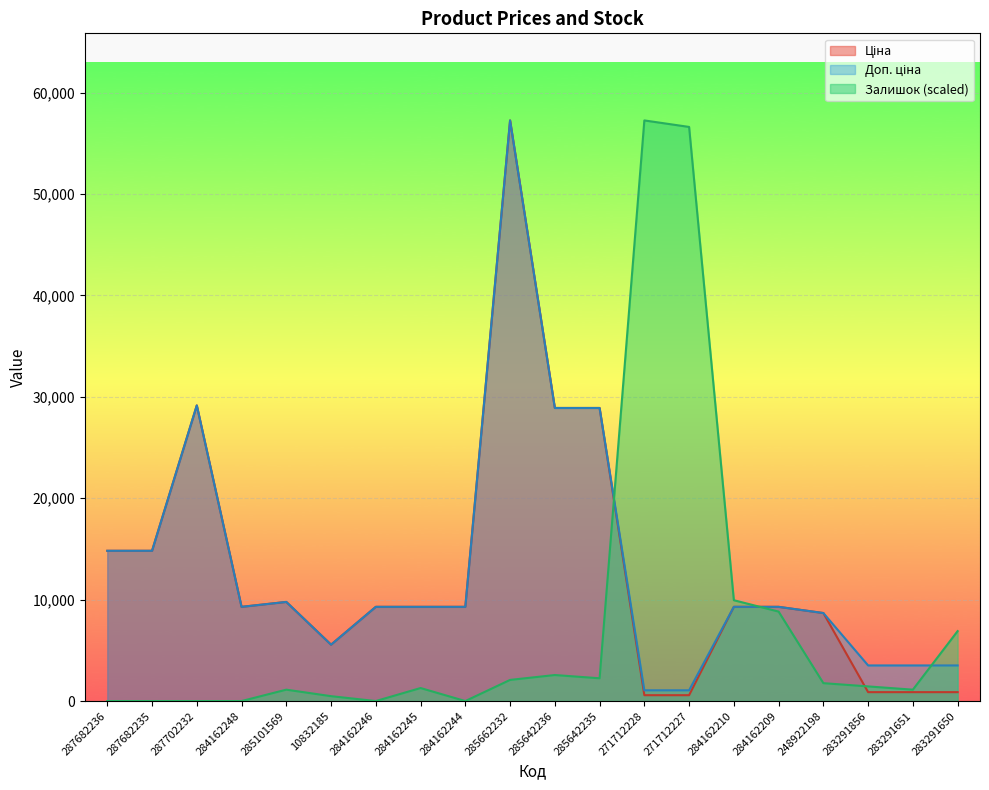

Between which two adjacent categories do Залишок and Доп. ціна first intersect?

285642235 and 271712228